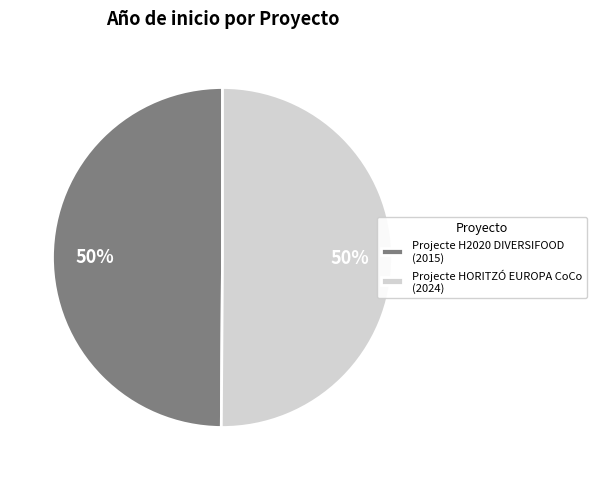

How many segments does this pie chart have?

2